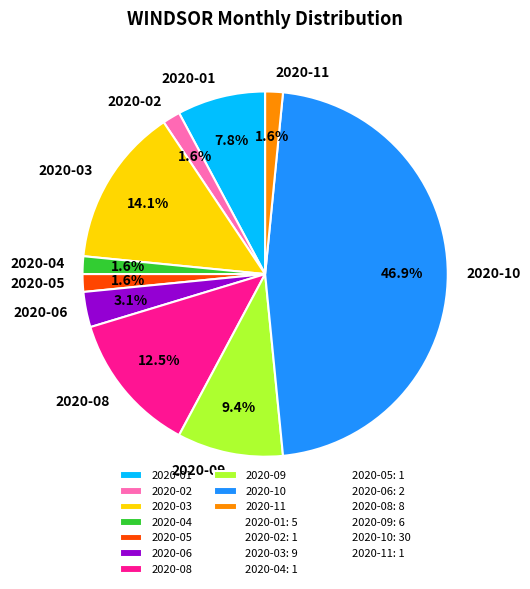

What is the largest slice in the pie chart?

2020-10